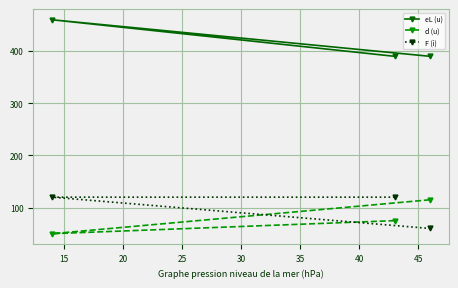

Reading right to left, extract all data points from this chart.

eL (u): 390	390	460
d (u): 115	75	50
F (i): 60	120	120